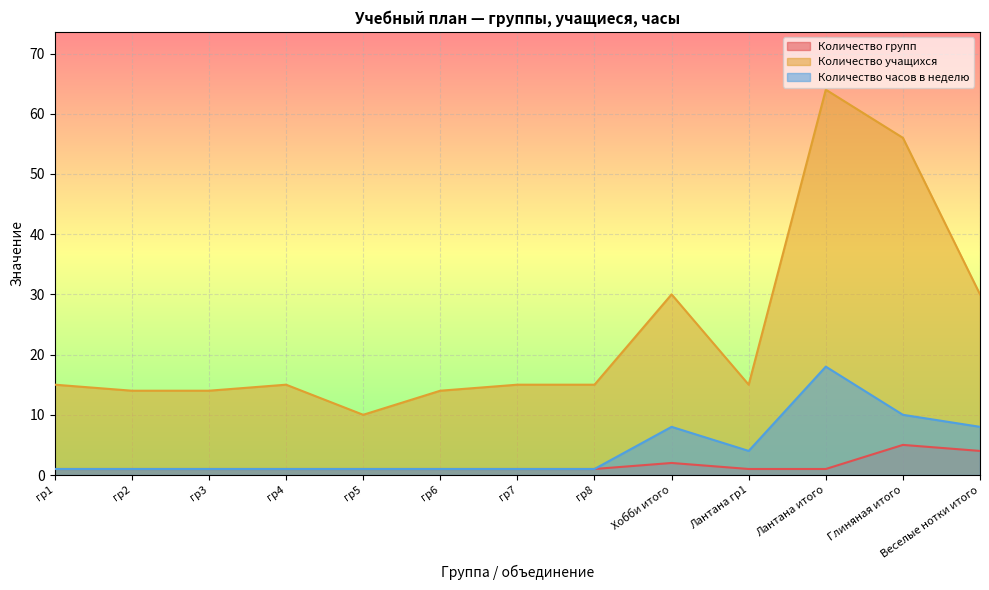

Which series has the largest total across all categories?

Количество учащихся